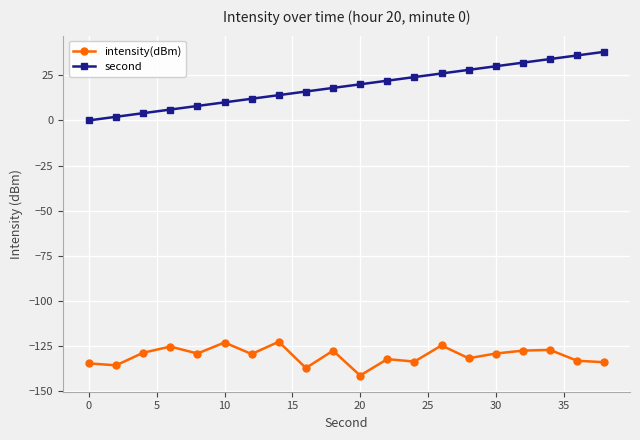

What is the greatest value displayed?

38.0